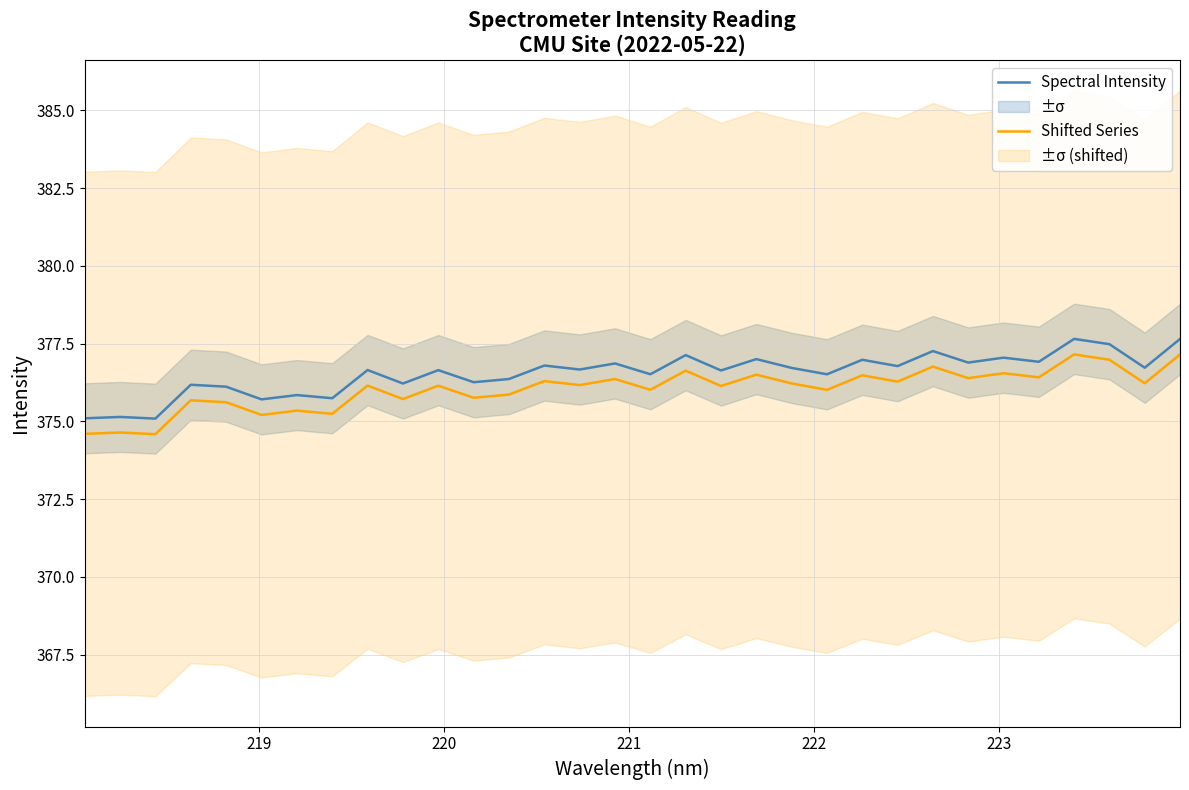

What is the difference between the maximum and minimum values in the Shifted Series series?

2.6